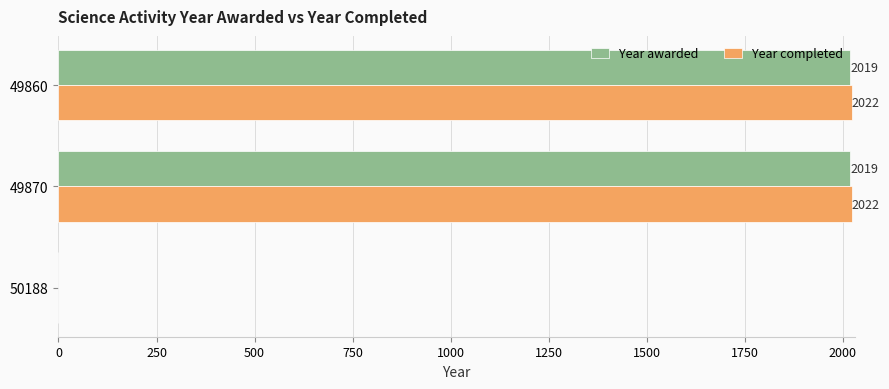

How many values in Year awarded are above zero?

2